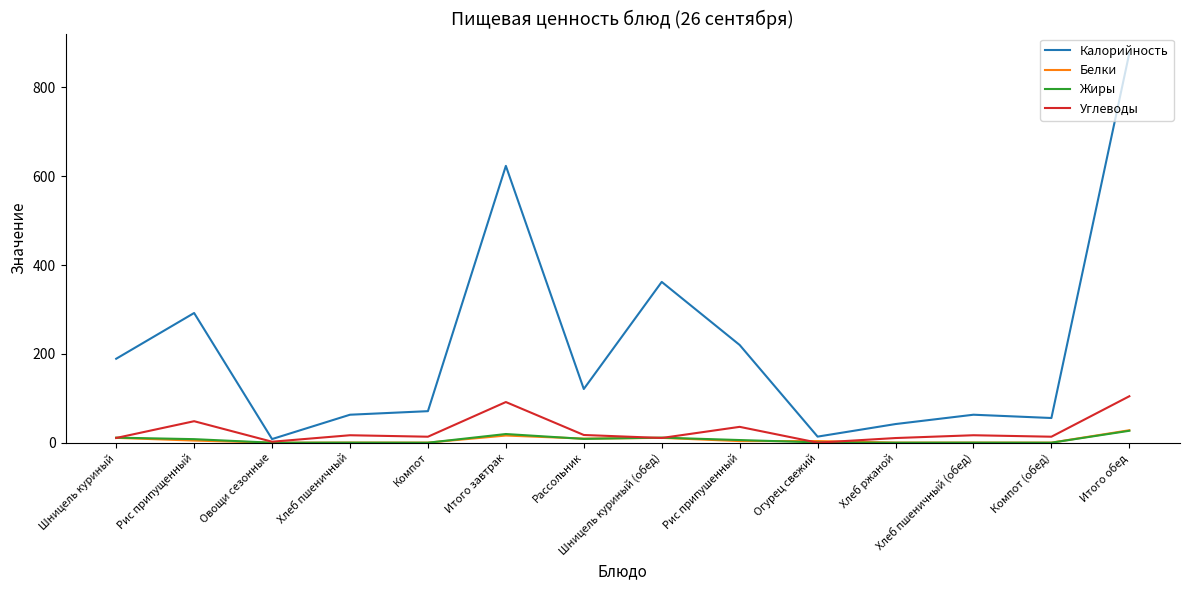

Between Рассольник and Компот (обед), which series saw the biggest shift?

Калорийность